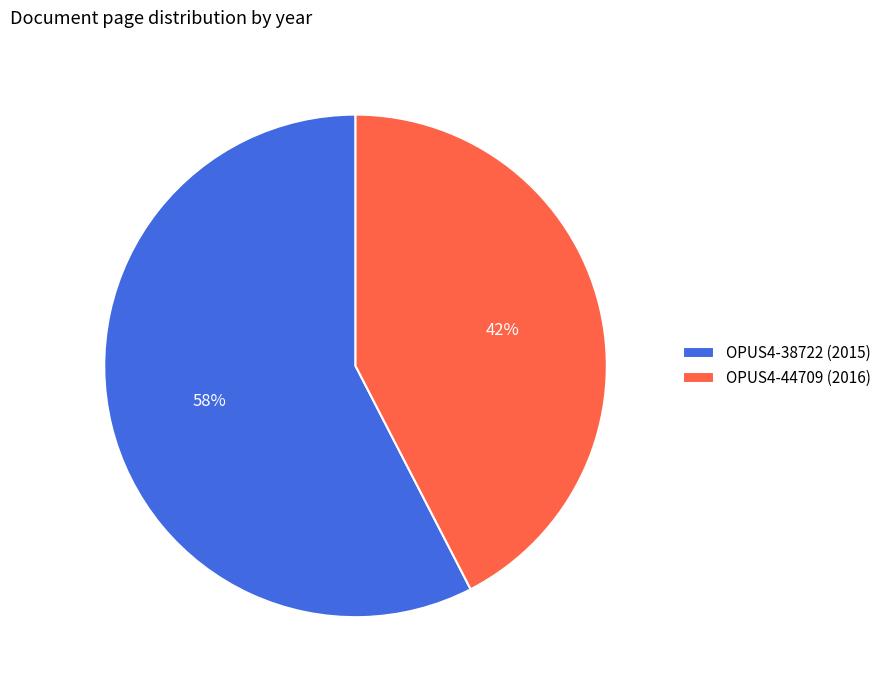

Approximately how many times larger is the value at OPUS4-38722 (2015) compared to OPUS4-44709 (2016)?

1.4